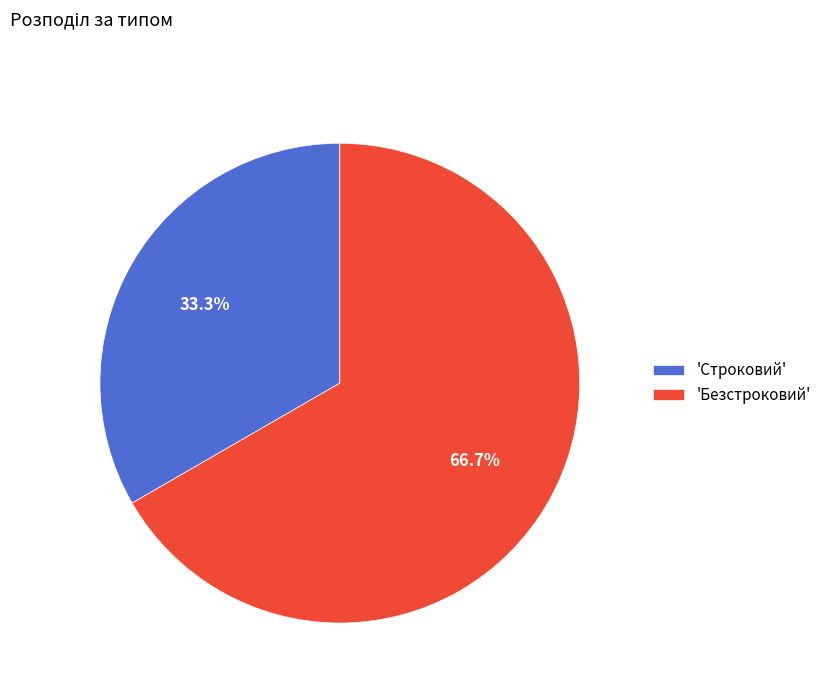

Rank the categories by value from highest to lowest.

'Безстроковий', 'Строковий'